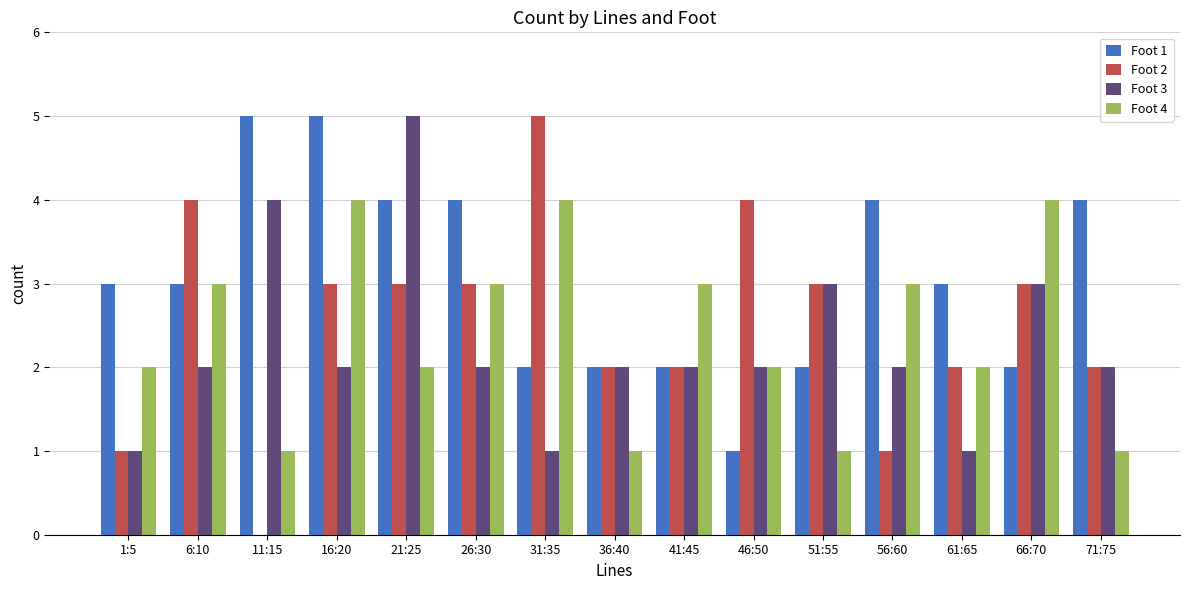

Is the value of Foot 2 at 1:5 greater than the value of Foot 1 at 56:60?

No